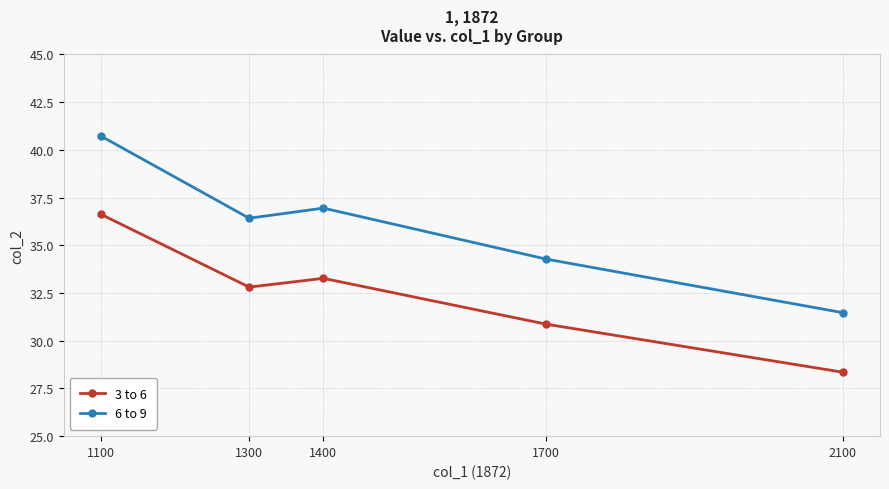

What is the difference between the 6 to 9 values at 1300 and 1400?

0.5